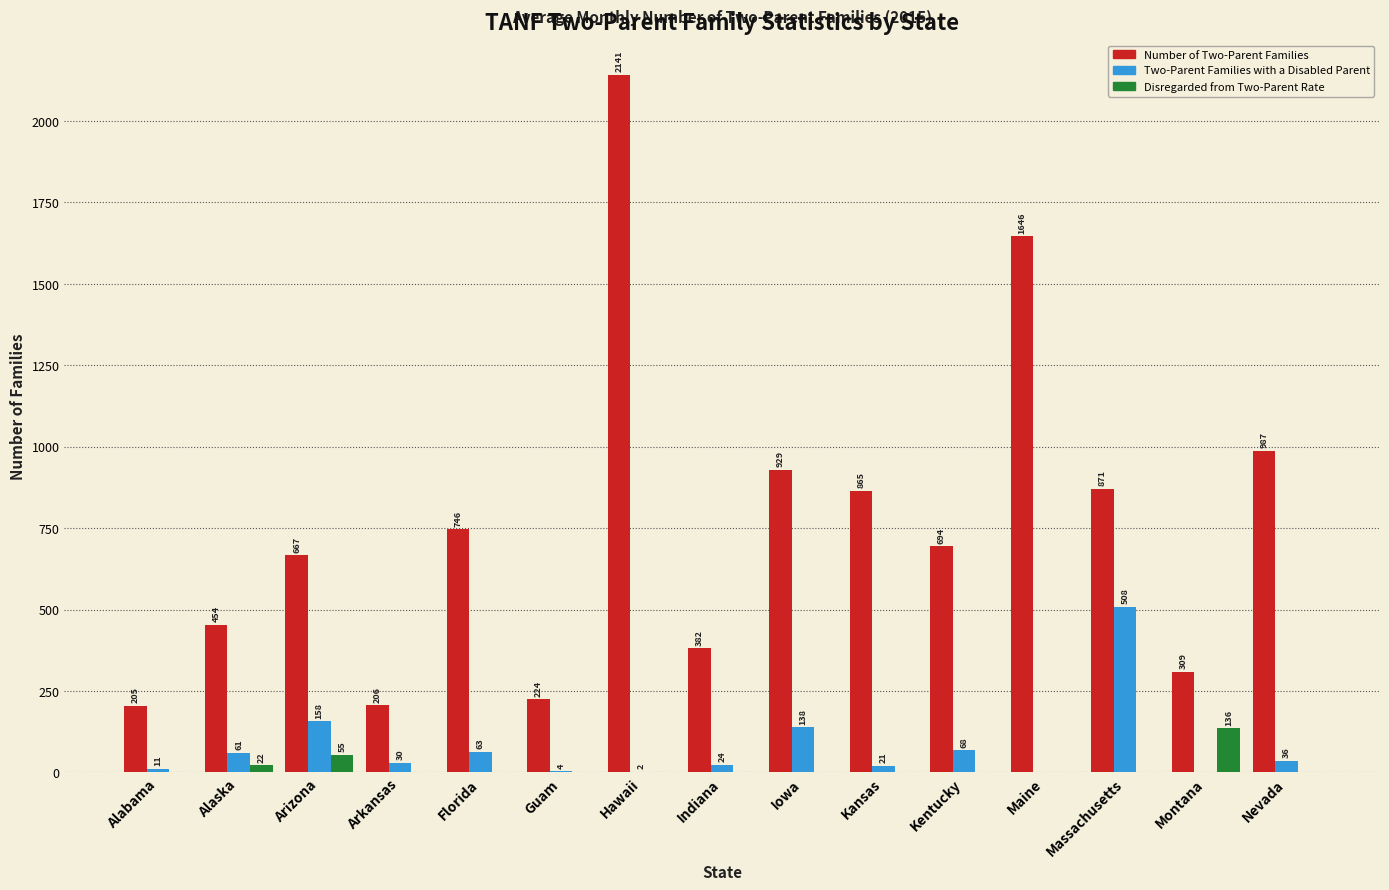

The Two-Parent Families with a Disabled Parent series shows 68 at Kentucky. True or false?

True